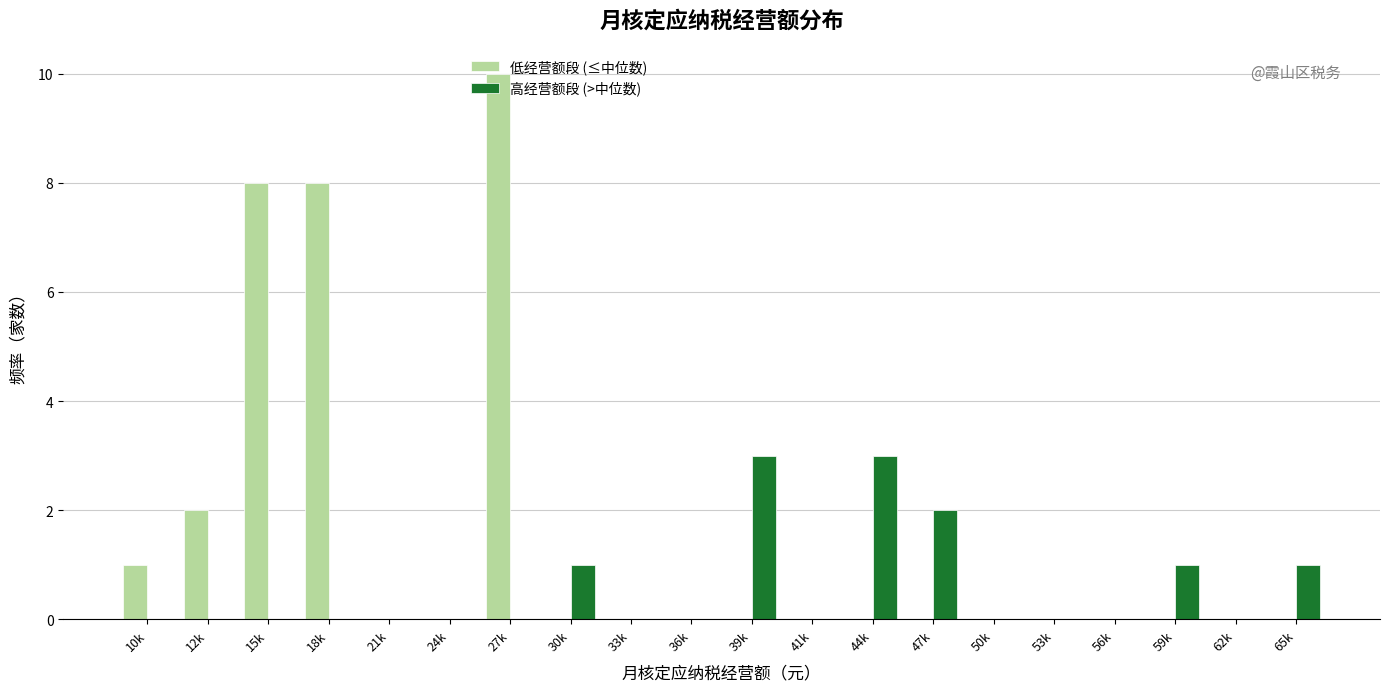

What is the maximum value shown in the chart?

10